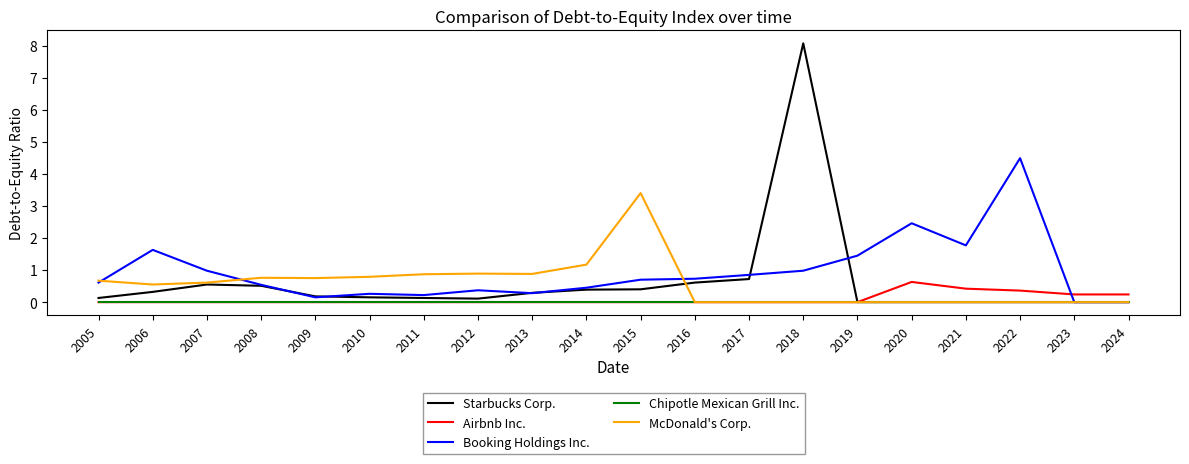

At which category is the sum across all series the highest?

2018